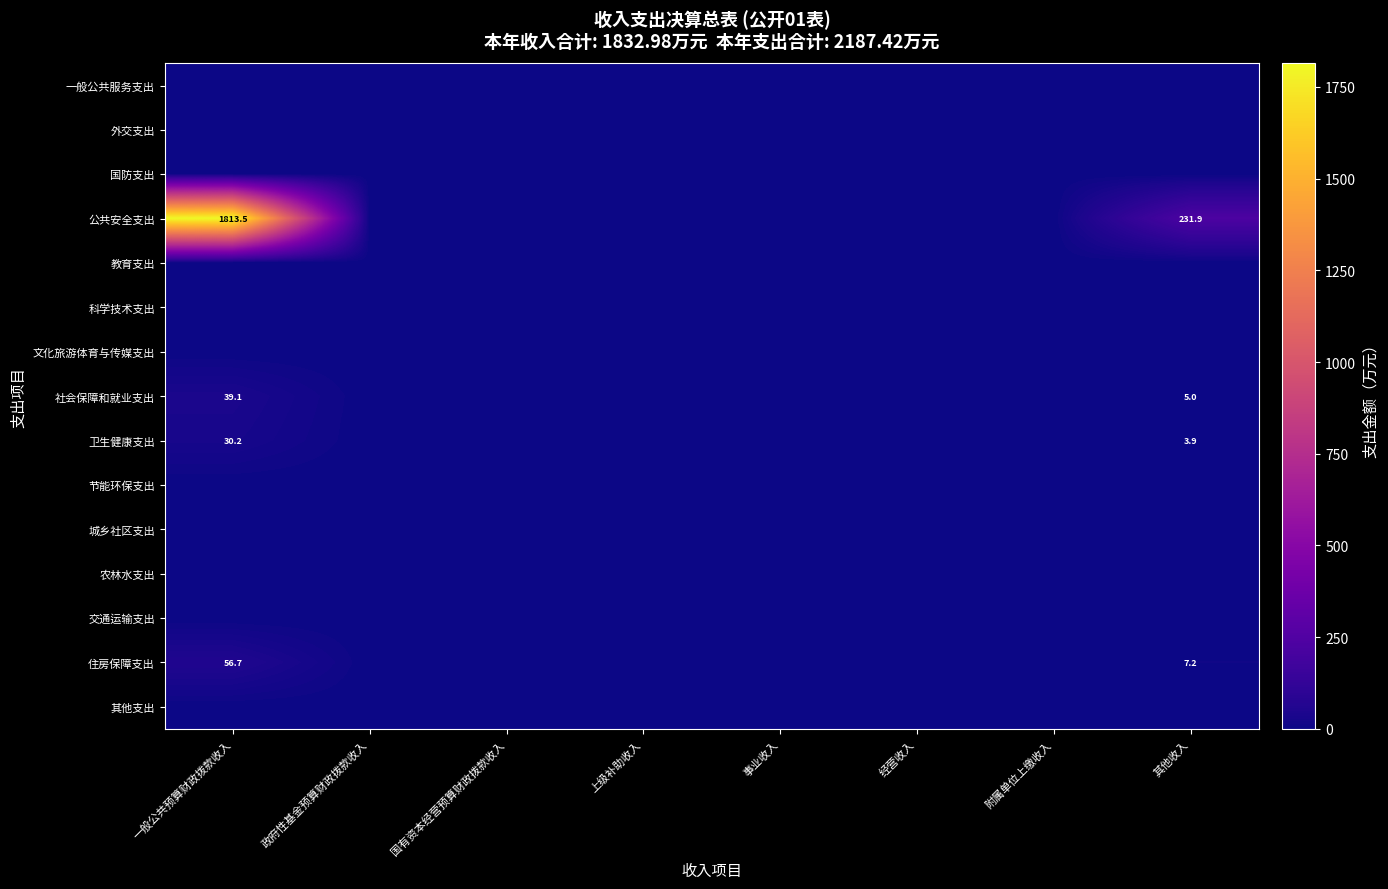

The value of 卫生健康支出 at 其他收入 is 3.9. True or false?

True